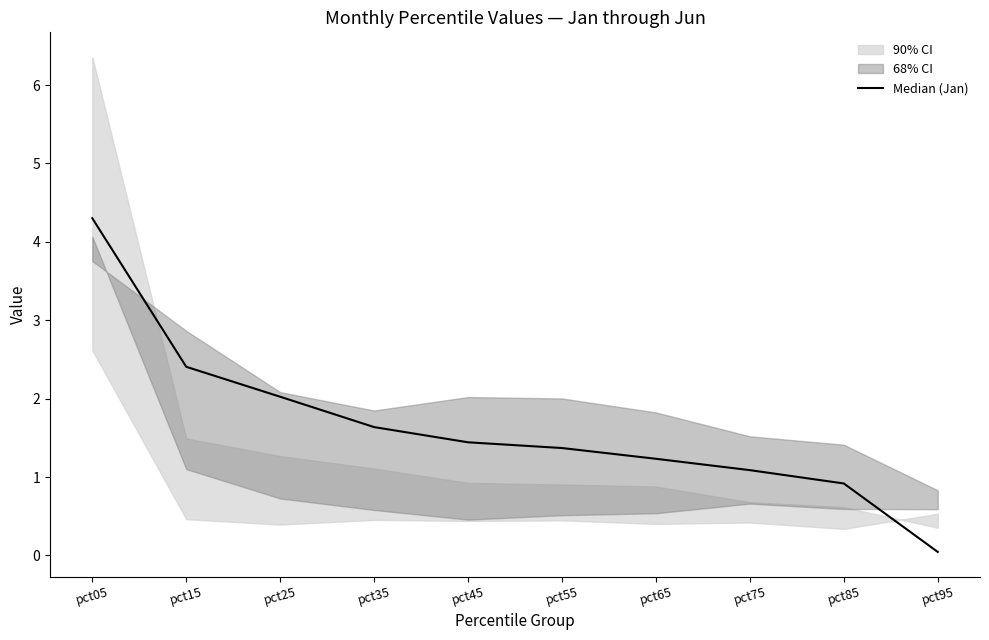

What is the difference between the maximum and second lowest values?

3.4